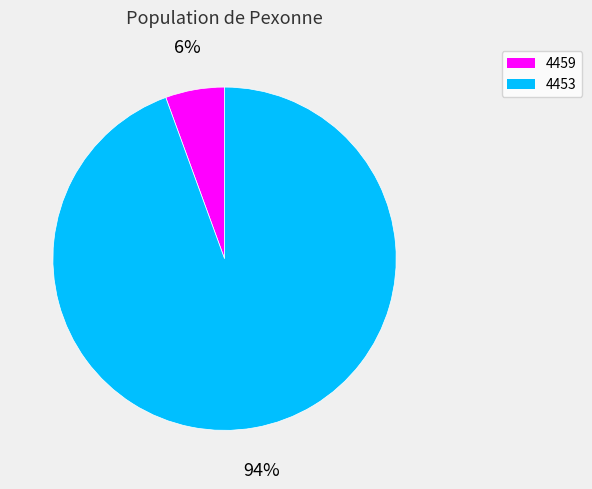

Between 4459 and 4453, which is larger?

4453